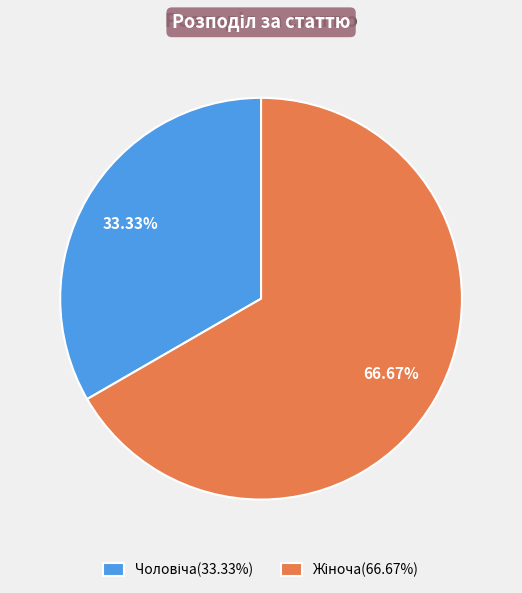

Is there a majority slice in this chart?

Yes